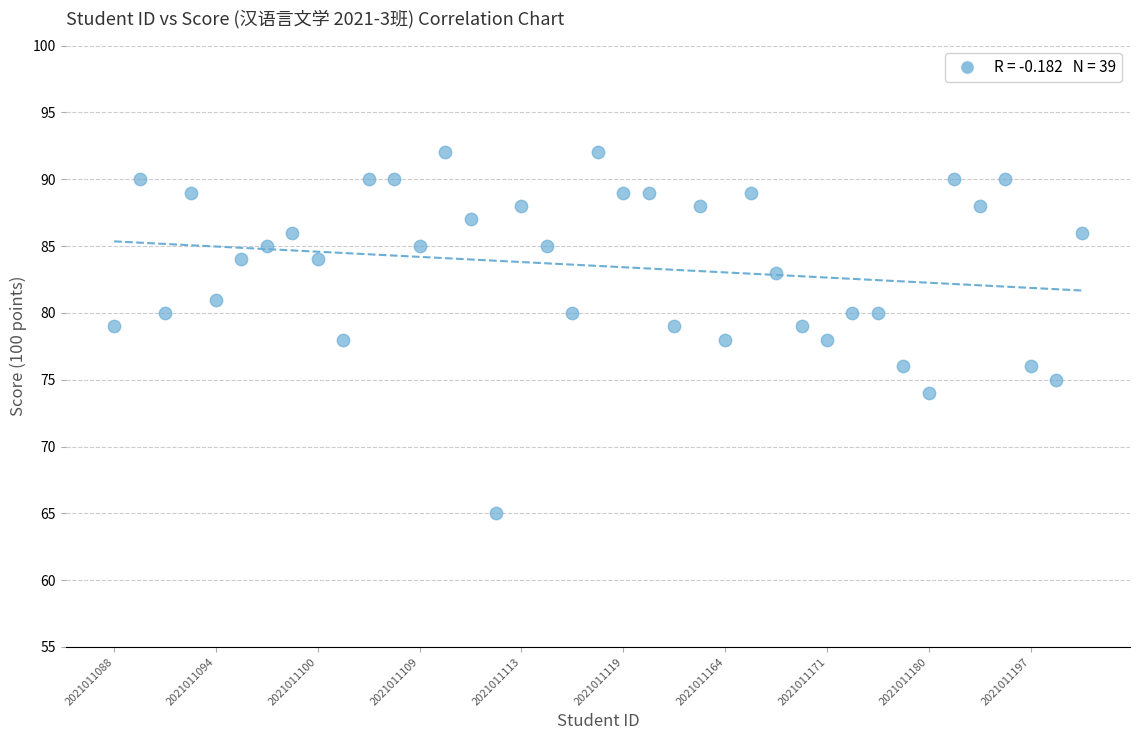

What is the range of Y values (max minus min)?

27